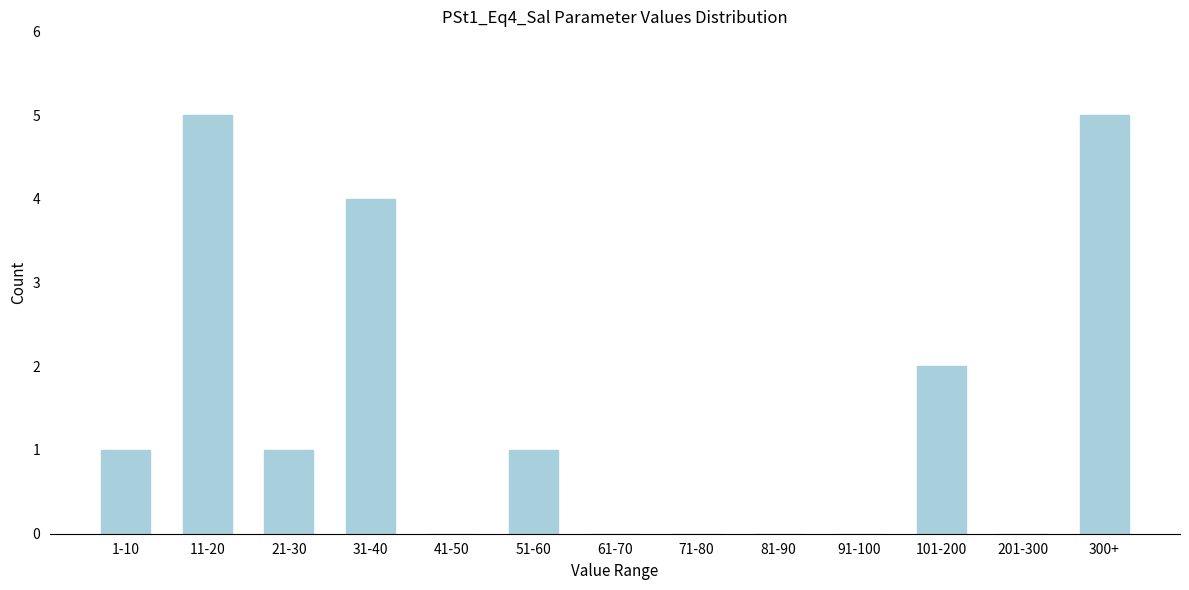

Reading right to left, list all the values displayed in this chart.

300+=5	201-300=0	101-200=2	91-100=0	81-90=0	71-80=0	61-70=0	51-60=1	41-50=0	31-40=4	21-30=1	11-20=5	1-10=1